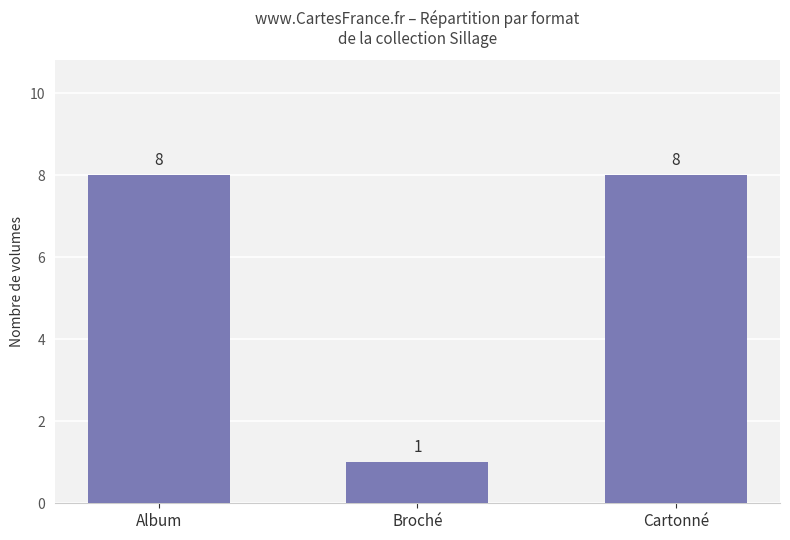

Approximately how many times larger is the value at Broché compared to Album?

0.1